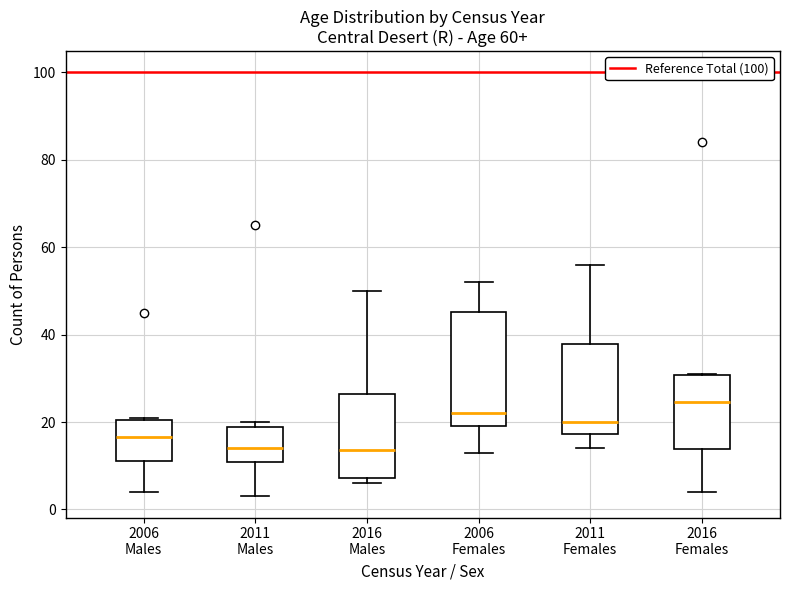

Comparing the boxes themselves (not the whiskers), which one is the tallest?

2006 Females